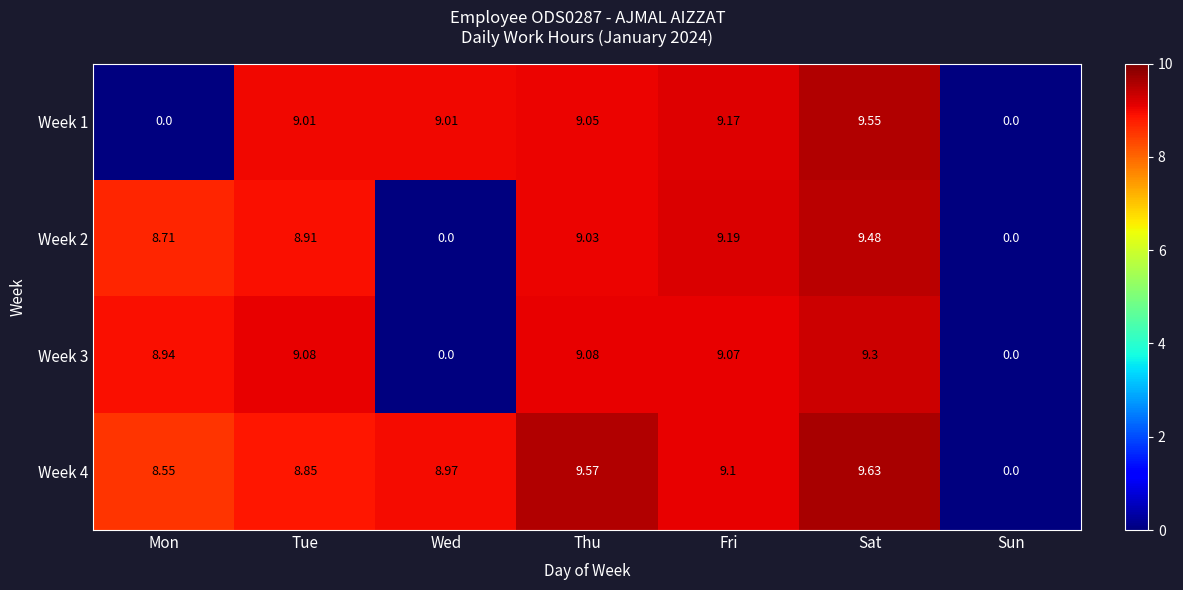

Where does the Week 4 series first go above 8?

Mon